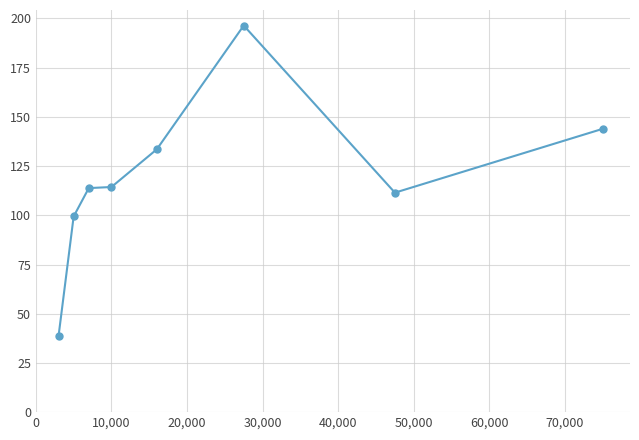

True or false: there are more than 2 points higher than both neighbors.

False